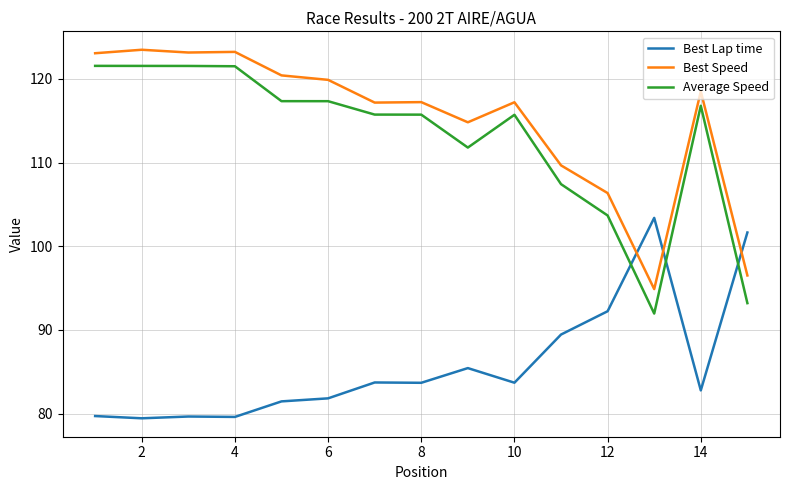

What is the difference between the maximum and minimum values in the Best Lap time series?

23.9